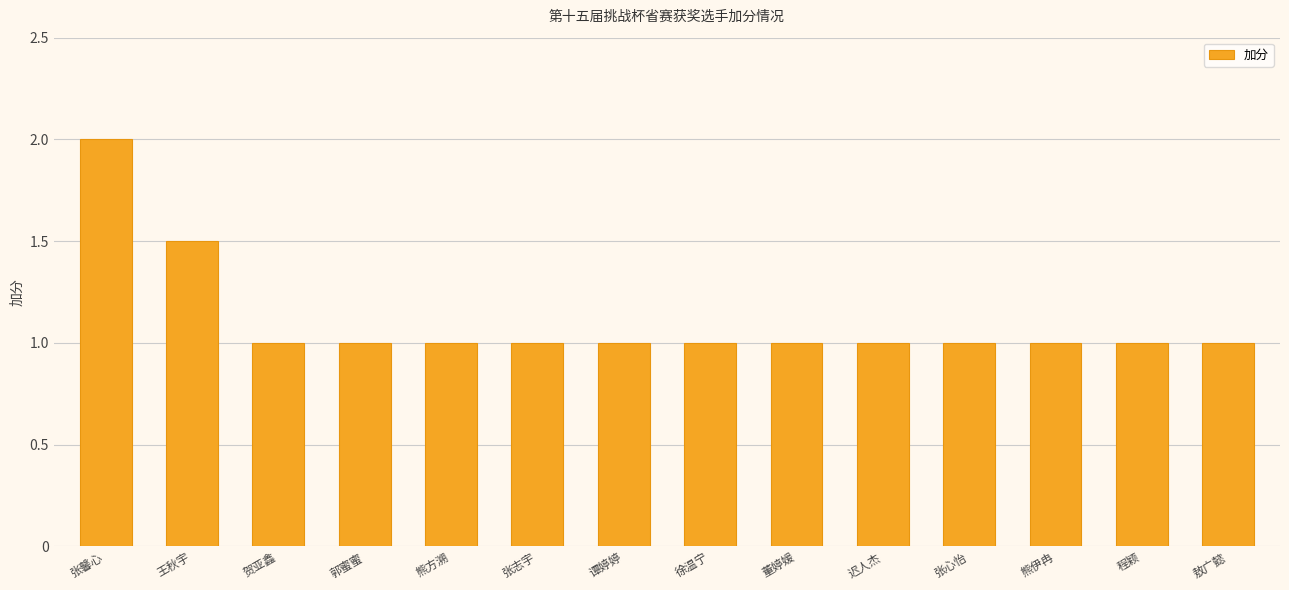

What is the label of the 4th bar from the left?

郭蜜蜜